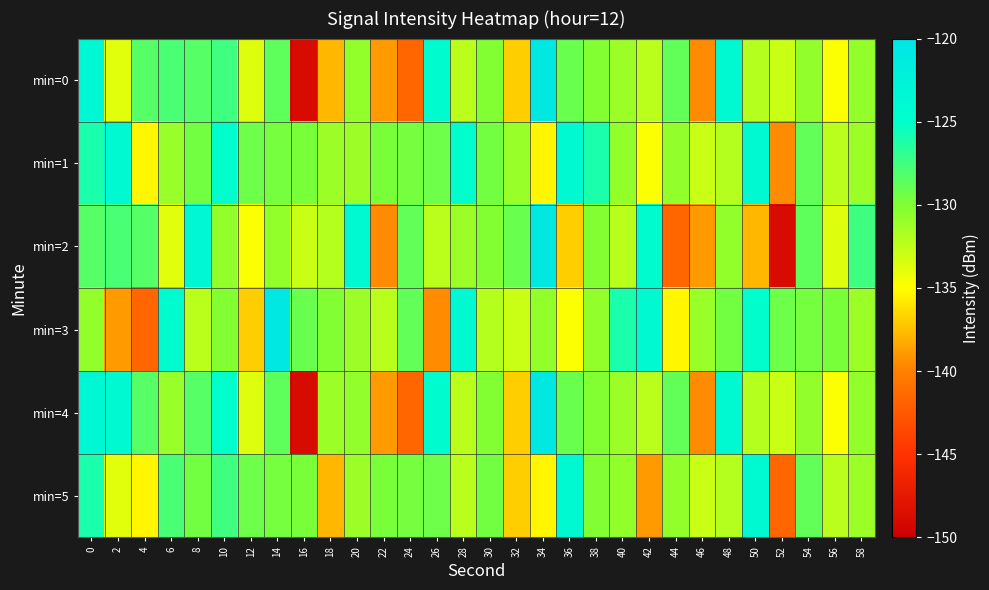

Between 14 and 28, which series saw the biggest shift?

min=1